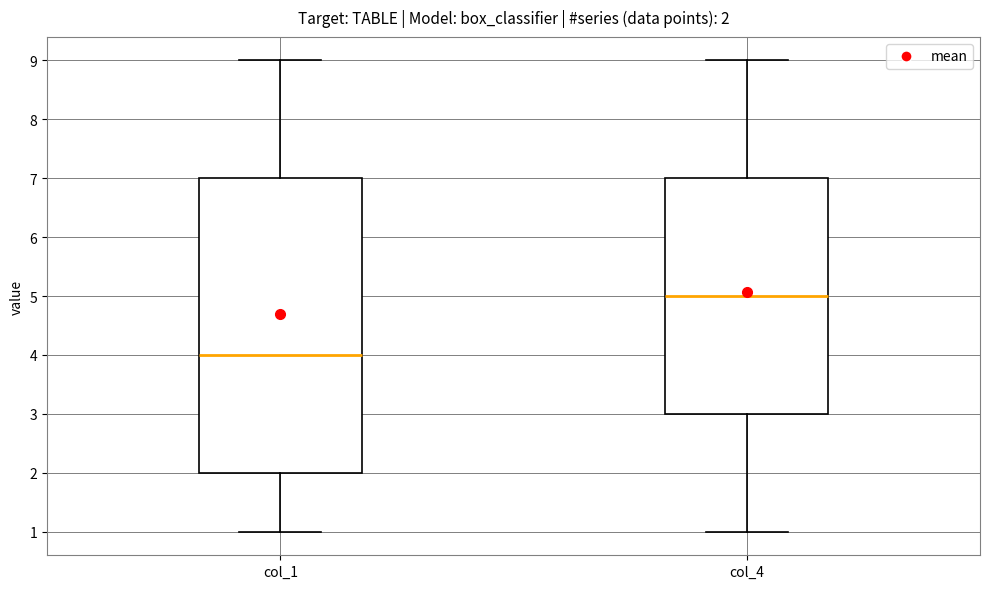

Comparing the boxes themselves (not the whiskers), which one is the tallest?

col_1